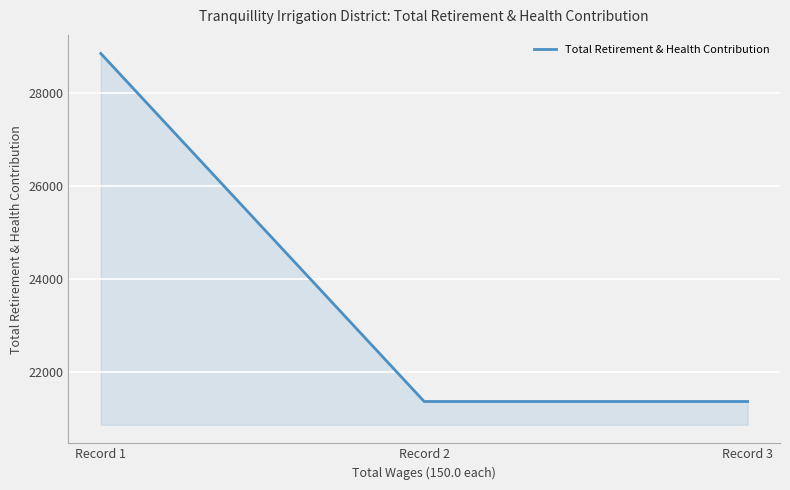

What is the change in value from Record 1 to Record 3?

-7482